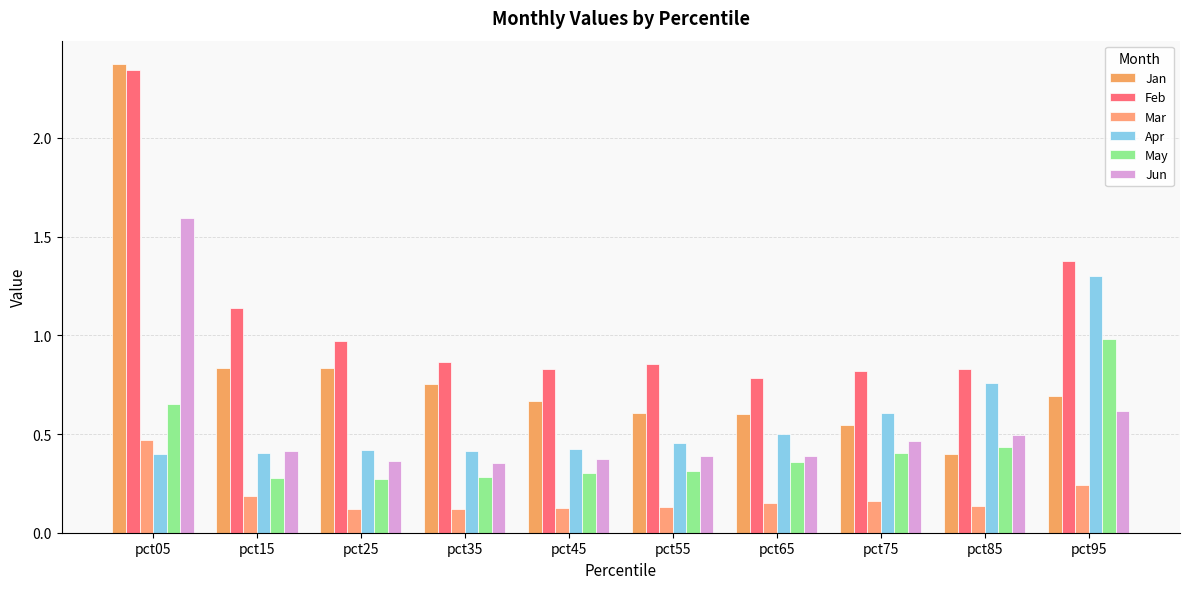

How many distinct data groups are displayed?

6